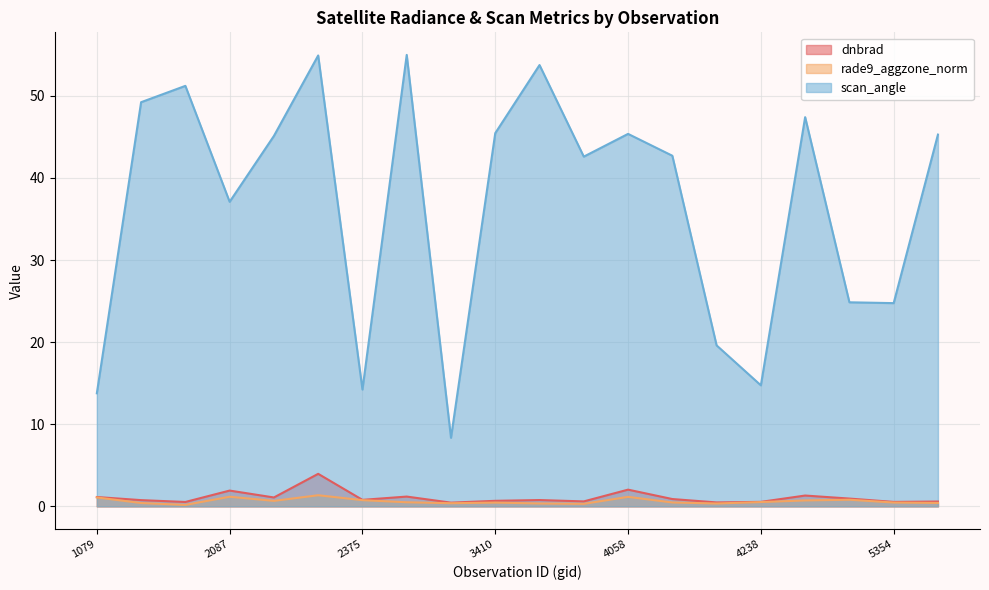

True or false: dnbrad and rade9_aggzone_norm intersect in this chart.

False